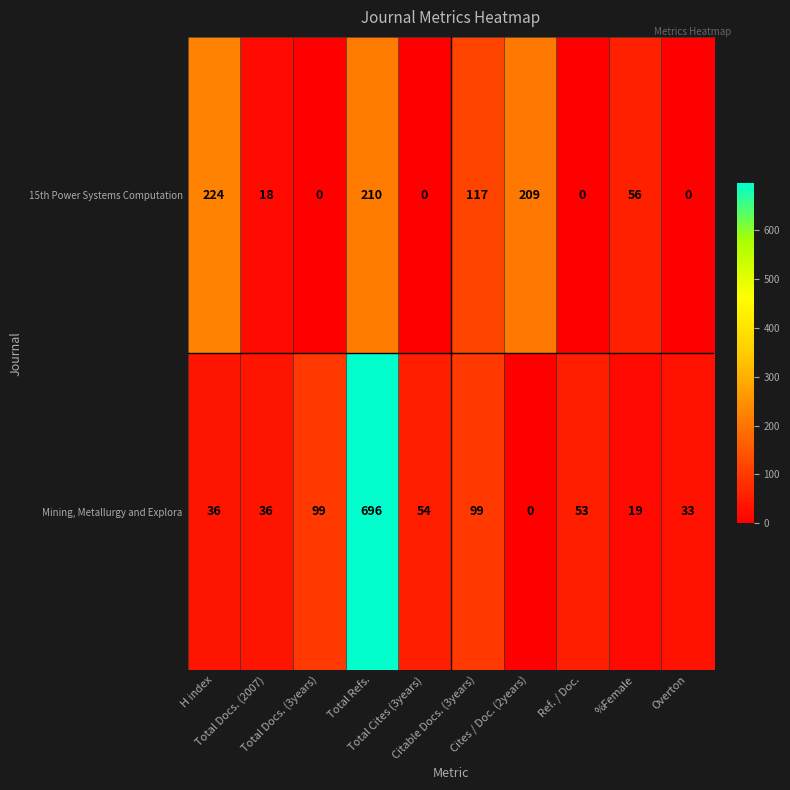

What is the sum of all 15th Power Systems Computation values?

834